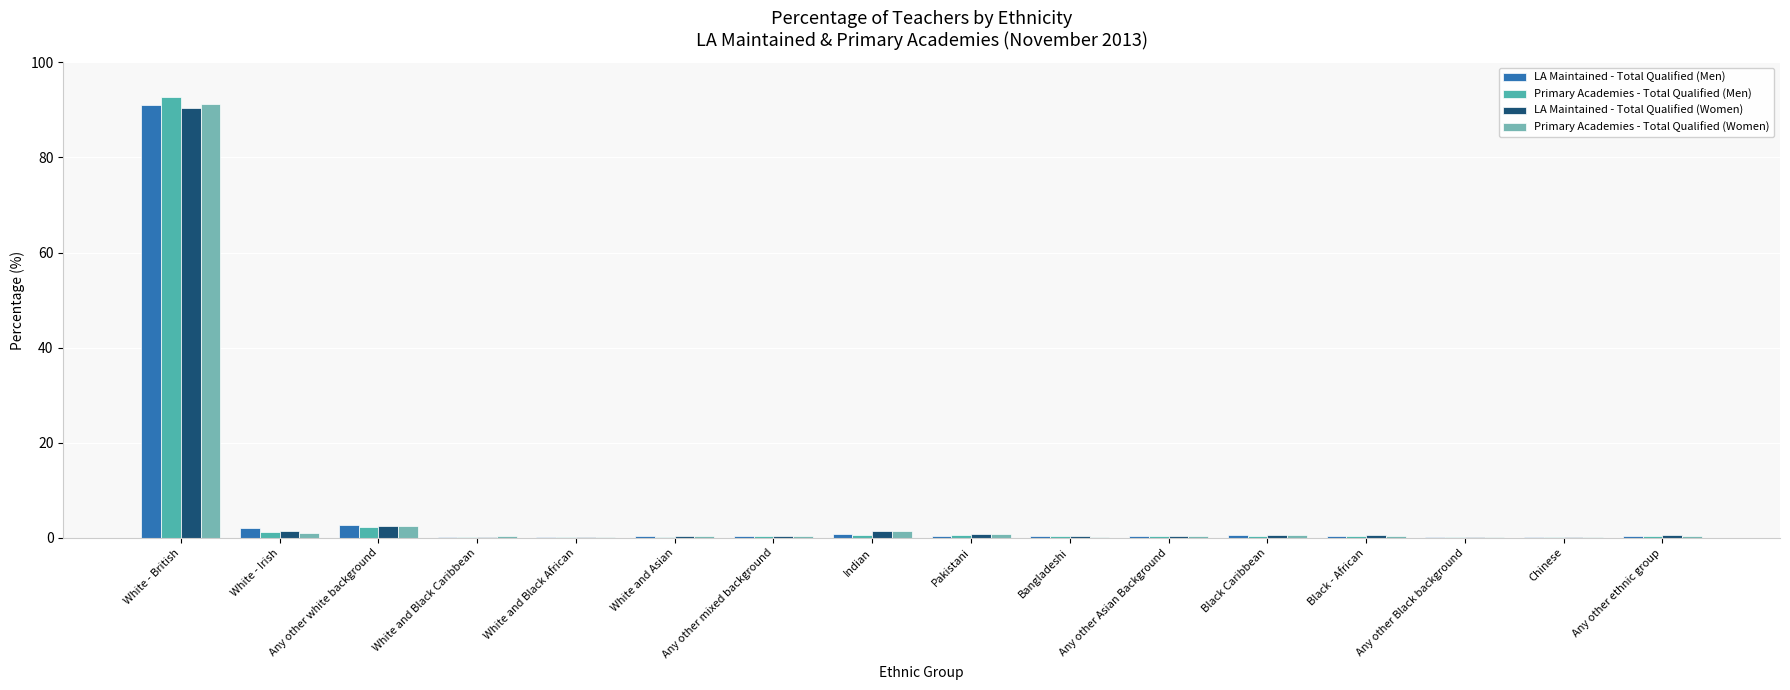

What is the greatest value displayed?

92.7